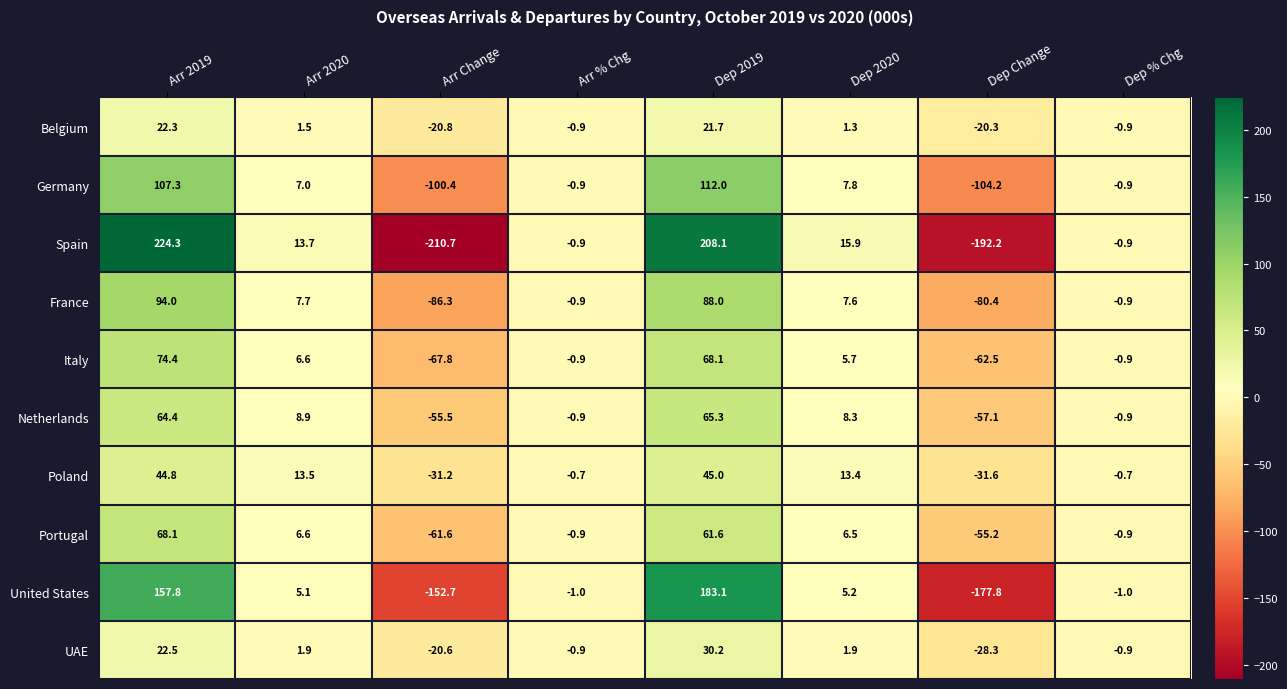

At which category does the chart reach its minimum across all series?

Arr Change